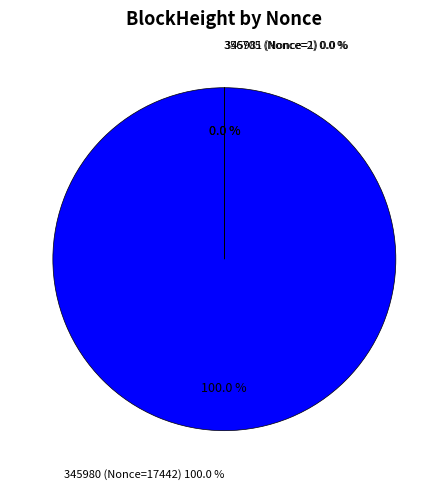

To the nearest percent, what portion does 345980 (Nonce=17442) represent?

100%